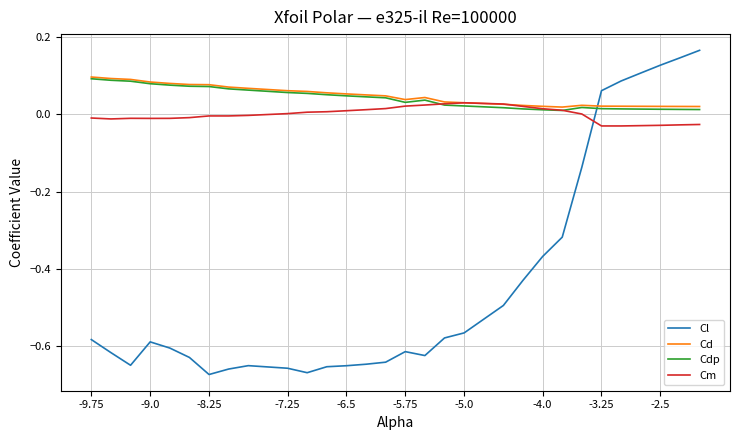

Which series has the largest range (max minus min)?

Cl